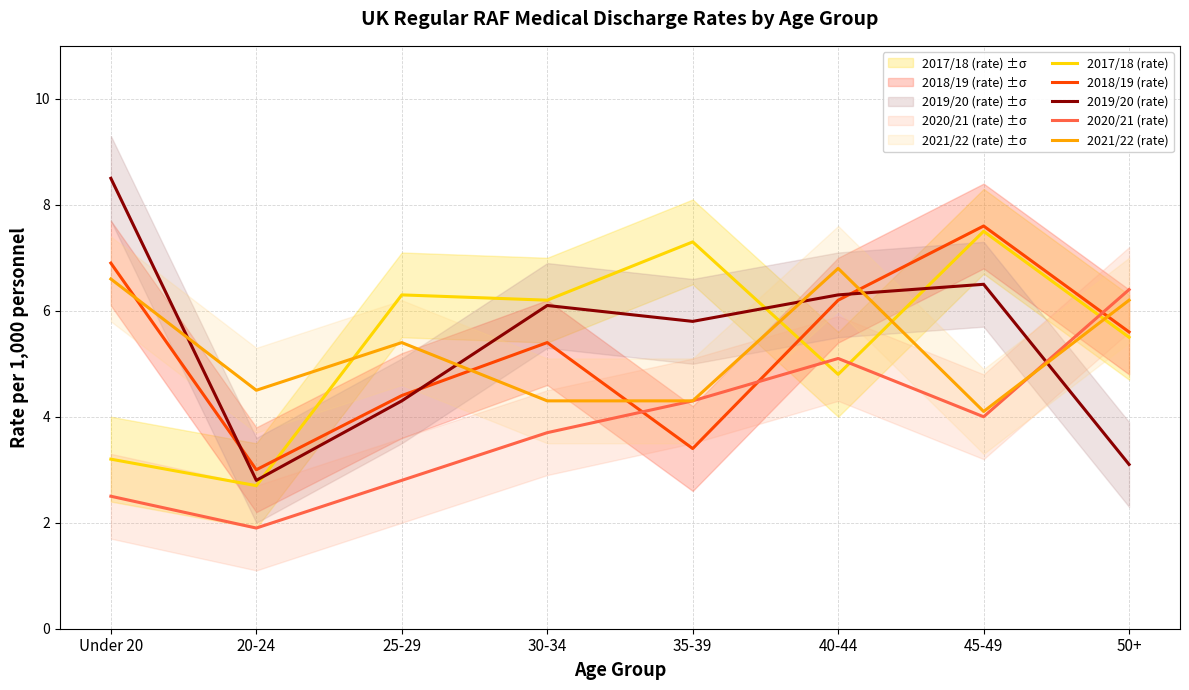

Where do 2021/22 (rate) and 2017/18 (rate) first cross each other?

20-24 and 25-29